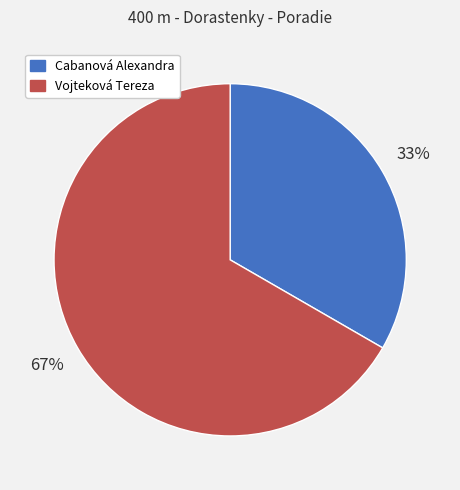

What is the ratio of the value at Vojteková Tereza to the value at Cabanová Alexandra?

2.0